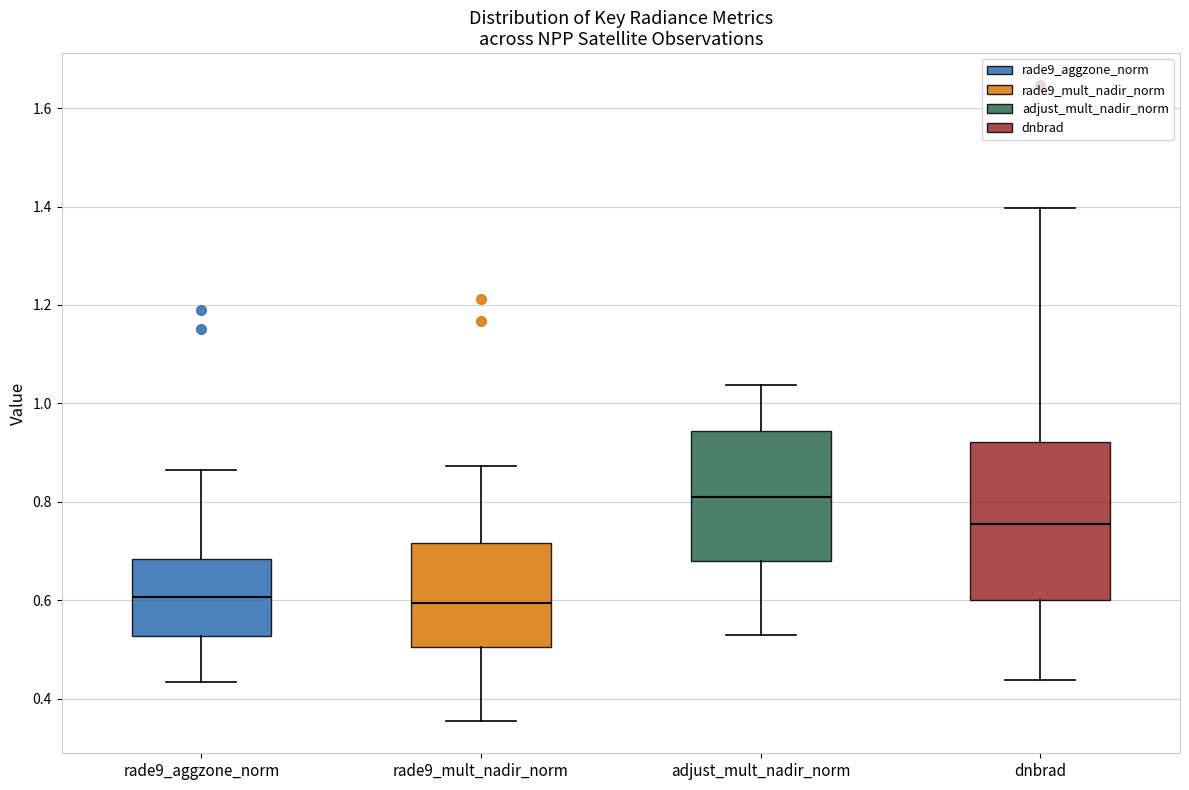

Reading left to right, transcribe this box plot: for each box, give where its median line is, the range the box spans, and where its two whiskers end, as read against the y-axis. The values are not printed on the chart, so give them approximately, as read against the axis.

rade9_aggzone_norm: median 0.60, box 0.52 to 0.68, whiskers 0.44 to 0.86
rade9_mult_nadir_norm: median 0.60, box 0.50 to 0.72, whiskers 0.36 to 0.88
adjust_mult_nadir_norm: median 0.80, box 0.68 to 0.94, whiskers 0.52 to 1.04
dnbrad: median 0.76, box 0.60 to 0.92, whiskers 0.44 to 1.40